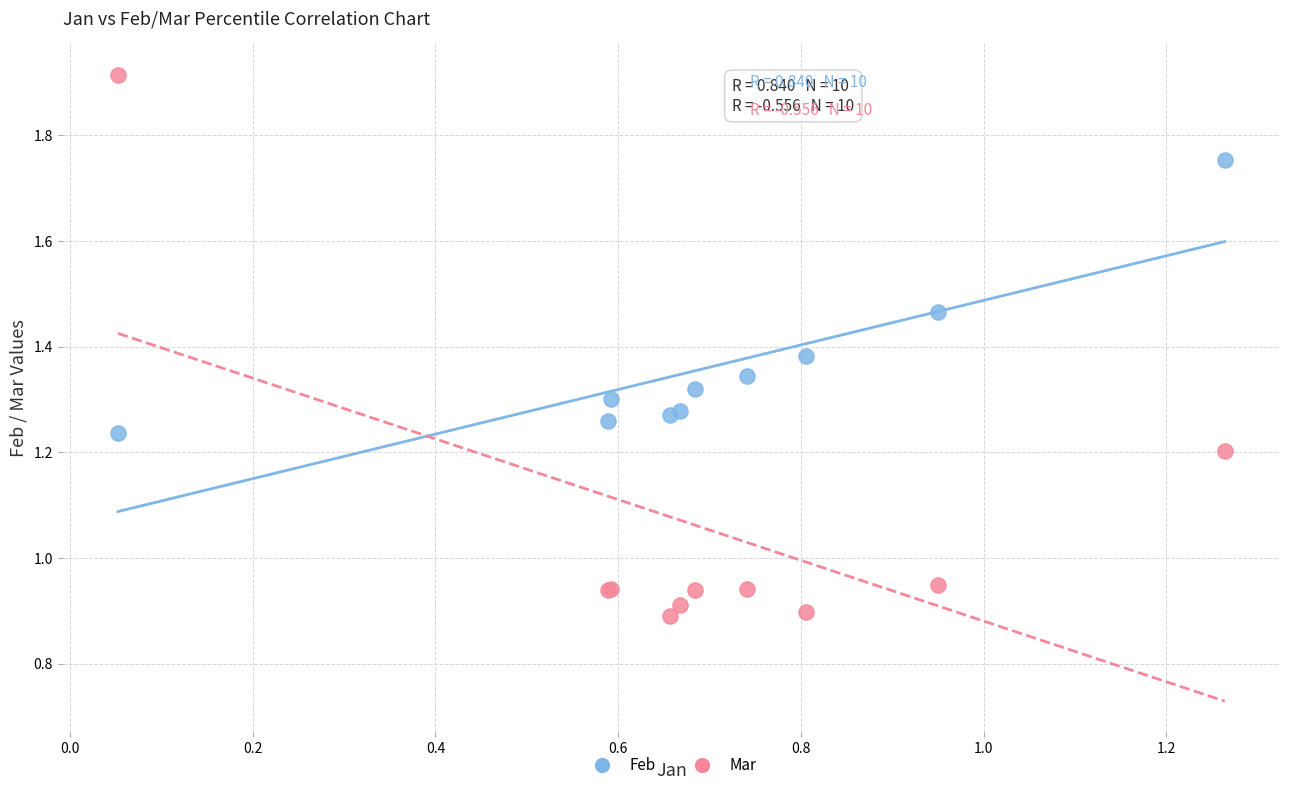

Which series has the widest spread of Y values?

Mar